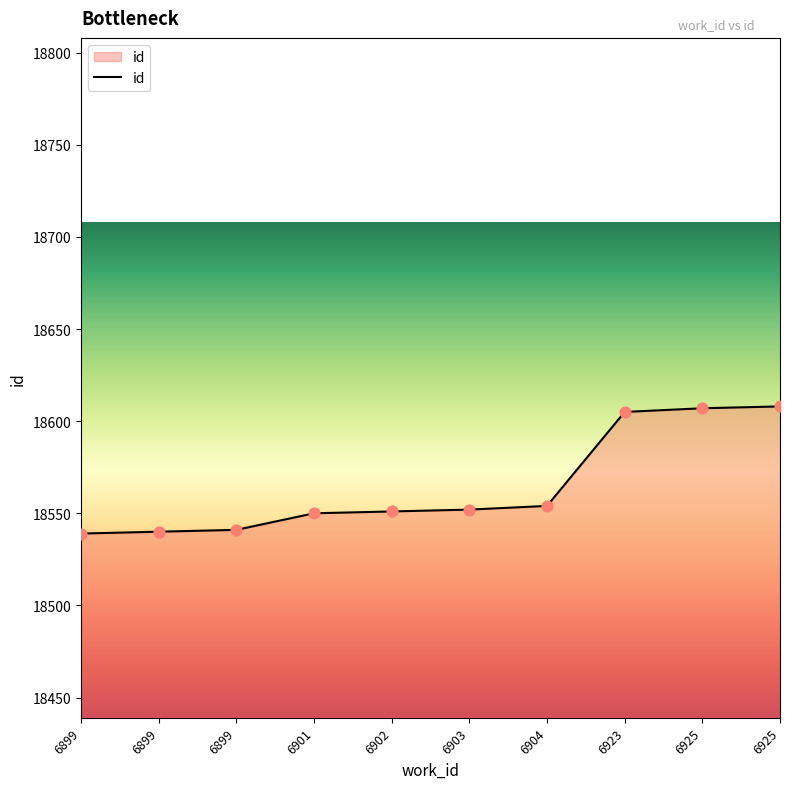

Approximately how many times larger is the value at 6904 compared to 6899?

1.0